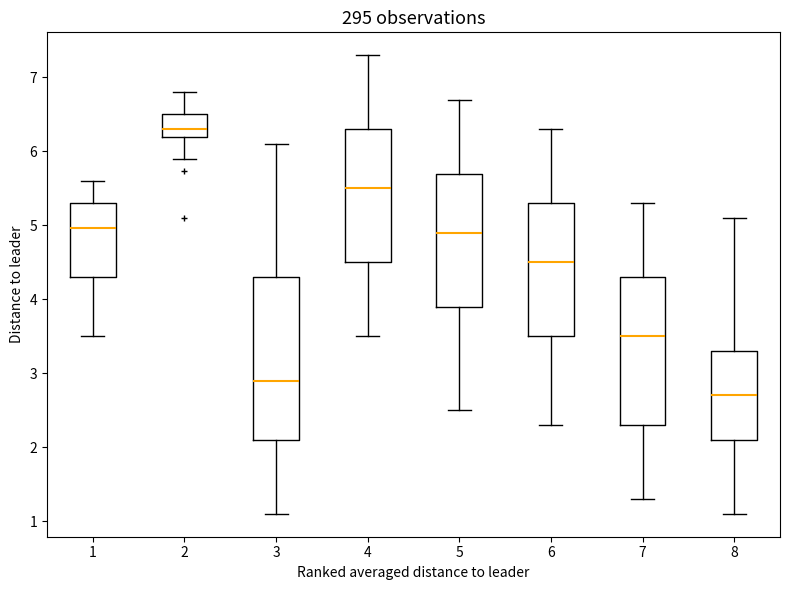

Which box is the tallest, from its lower edge to its upper edge?

3